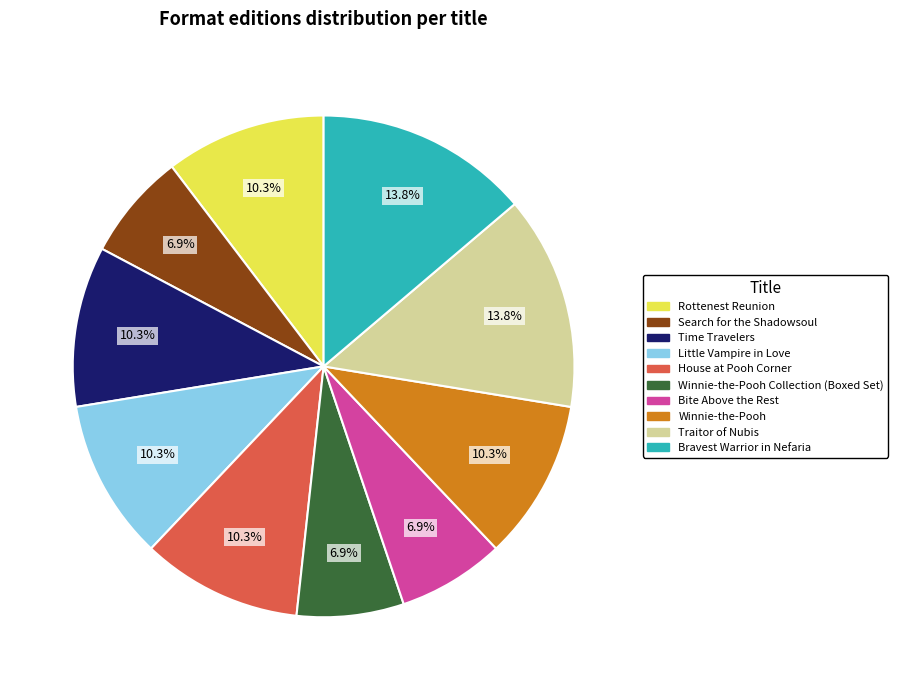

What is the ratio of the value at Traitor of Nubis to the value at Winnie-the-Pooh Collection (Boxed Set)?

2.0